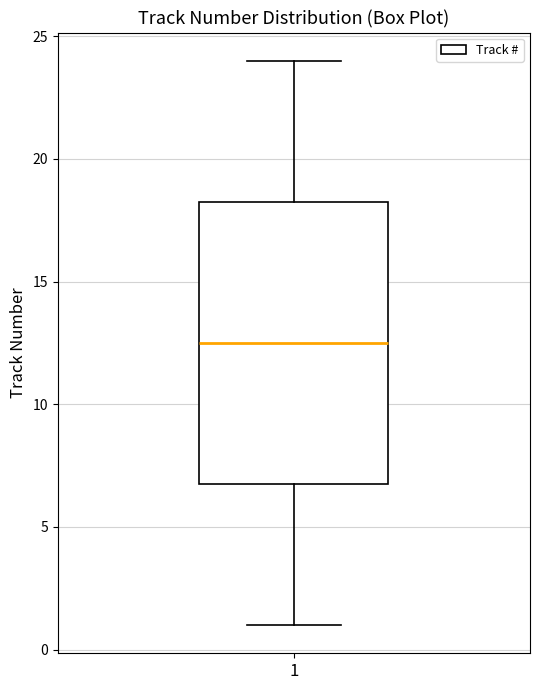

Transcribe this box plot: give where the median line is, the range the box spans, and where the two whiskers end, as read against the y-axis. The values are not printed on the chart, so give them approximately, as read against the axis.

median 12.5, box 7.0 to 18.5, whiskers 1.0 to 24.0